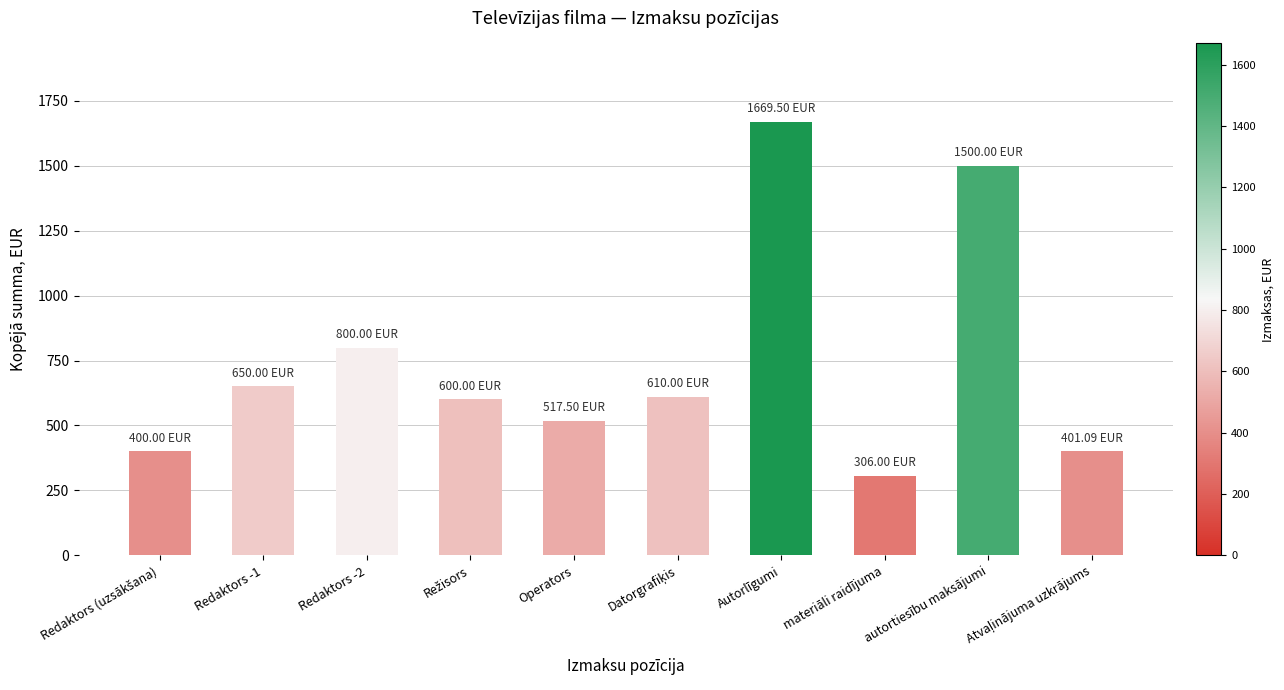

The chart shows a value of 104.3 at Operators. True or false?

False